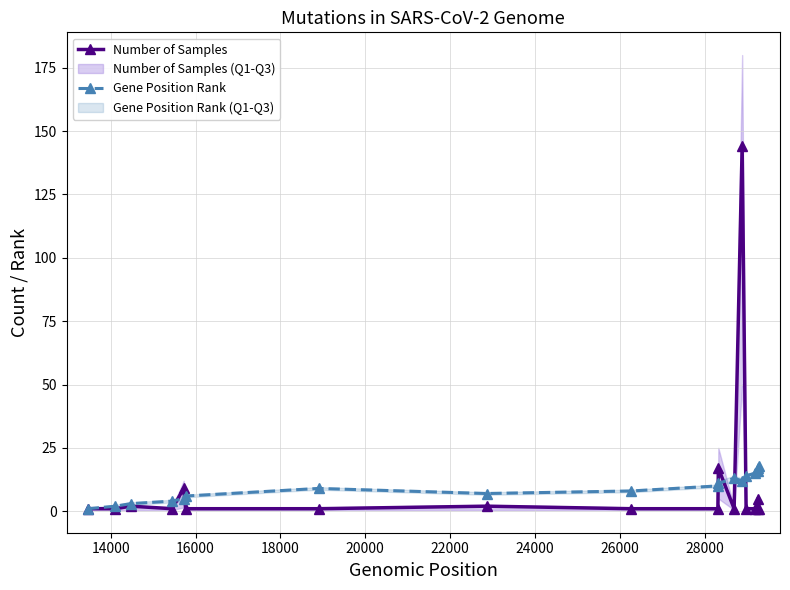

How many values in the Gene Position Rank series are below 10?

9